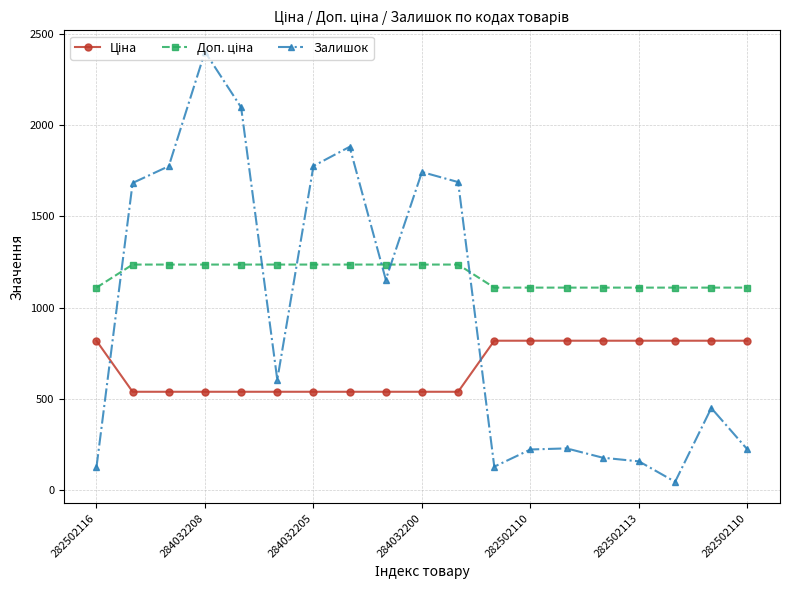

True or false: Залишок has more than 0 points higher than both neighbors.

True